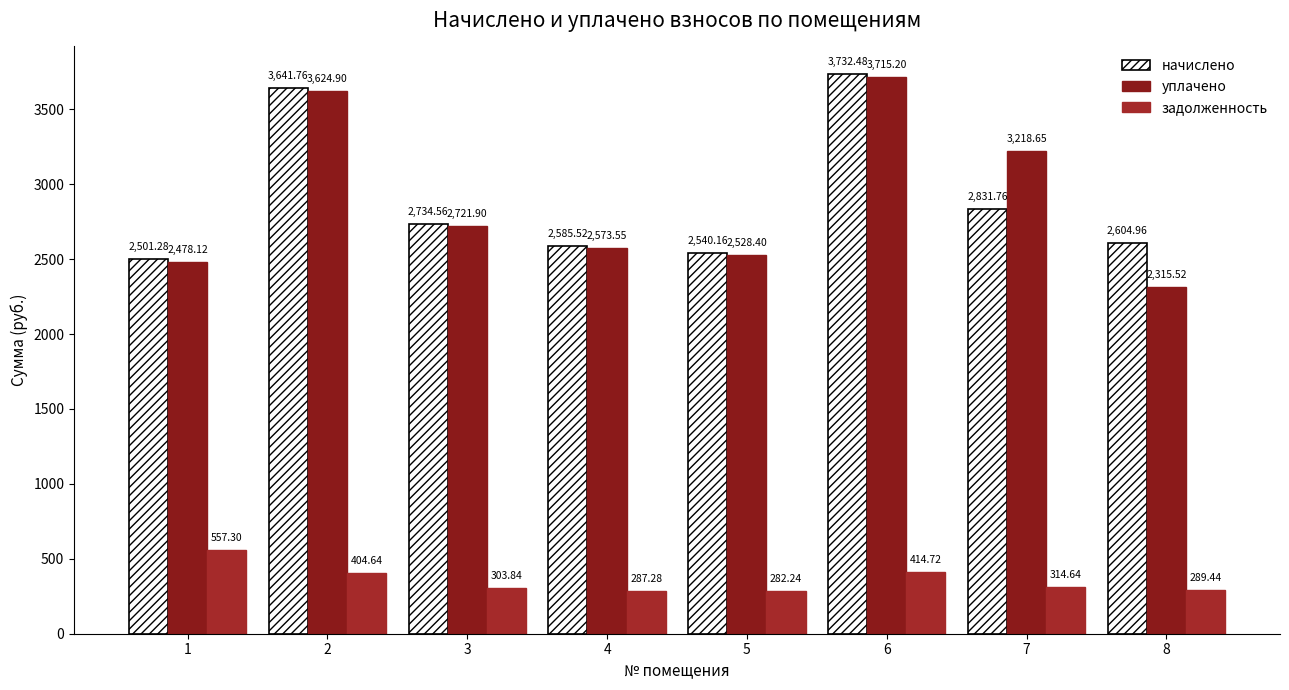

What is the value of the задолженность bar at the 7th from the left?

314.6